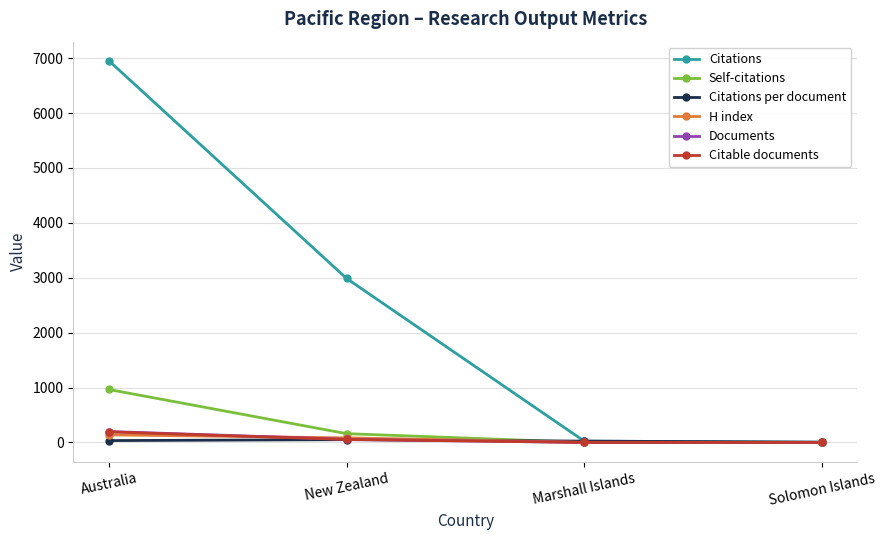

What is the greatest value displayed?

6952.0